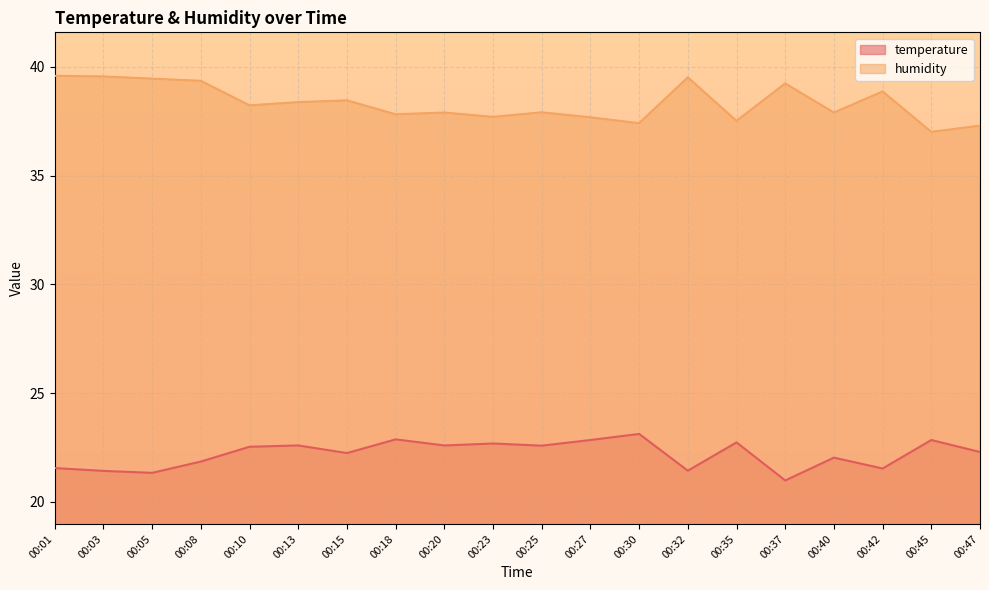

What is the maximum value for temperature?

23.1